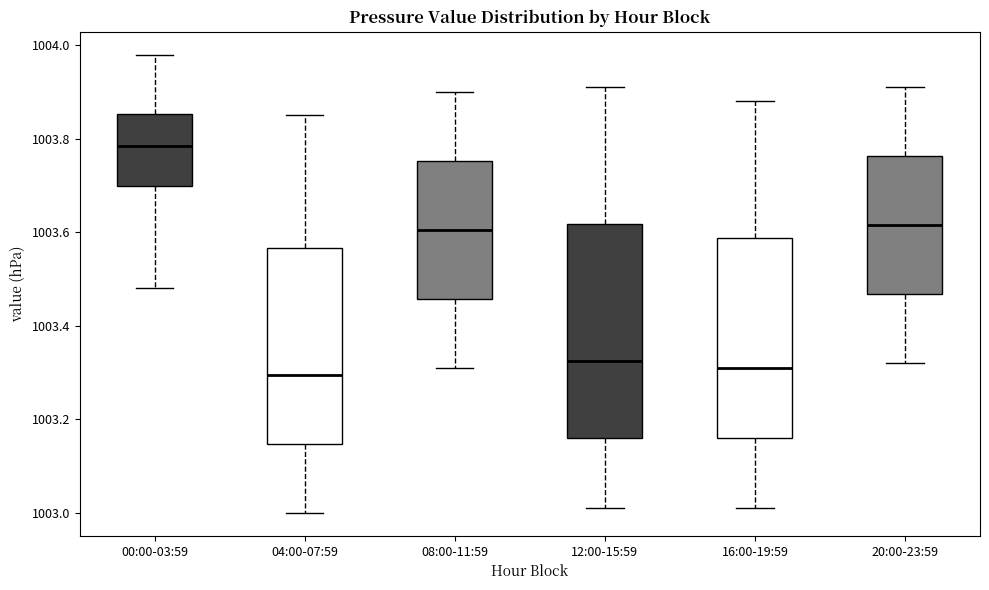

Which box is the tallest, from its lower edge to its upper edge?

12:00-15:59